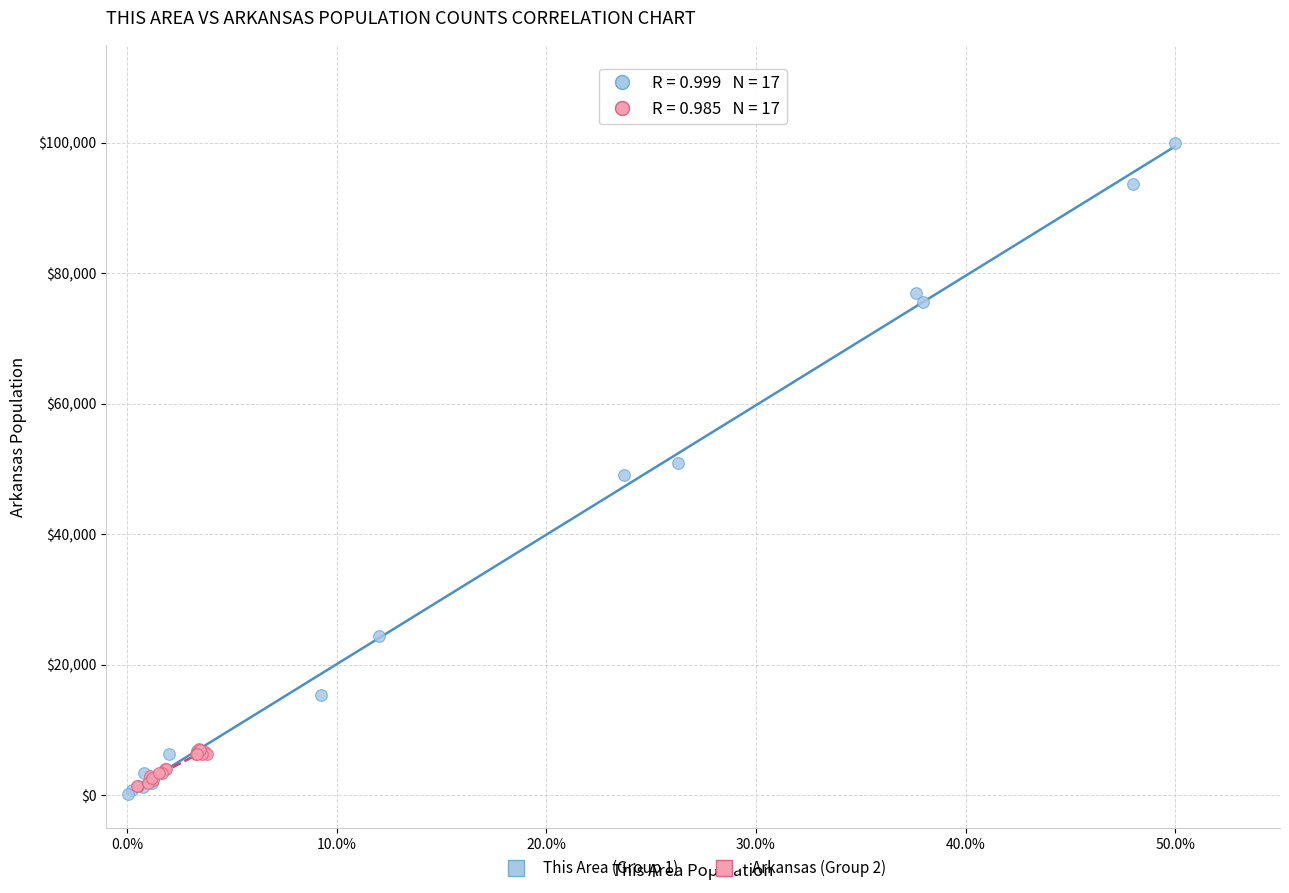

Which series has the widest spread of Y values?

This Area (Group 1)